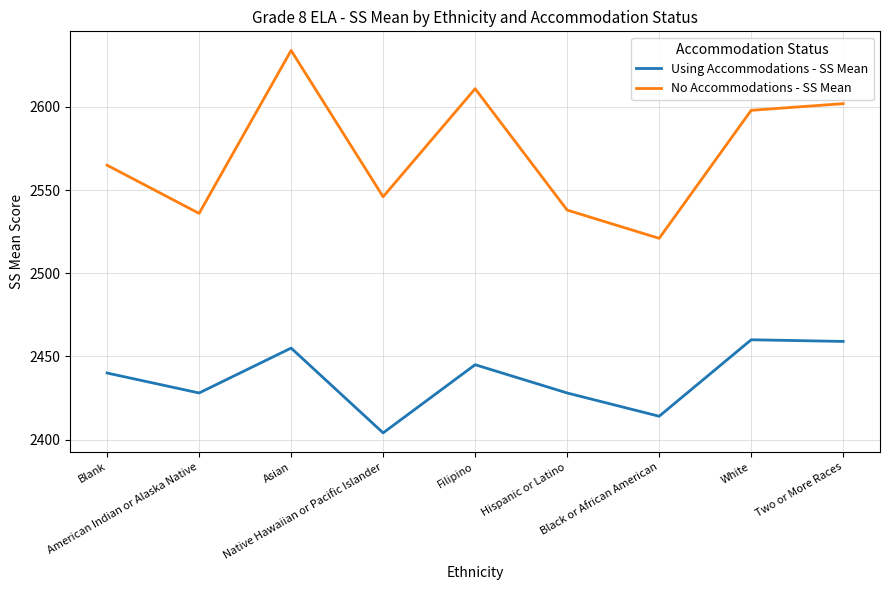

What is the sum of the No Accommodations - SS Mean values at Two or More Races and Hispanic or Latino?

5140